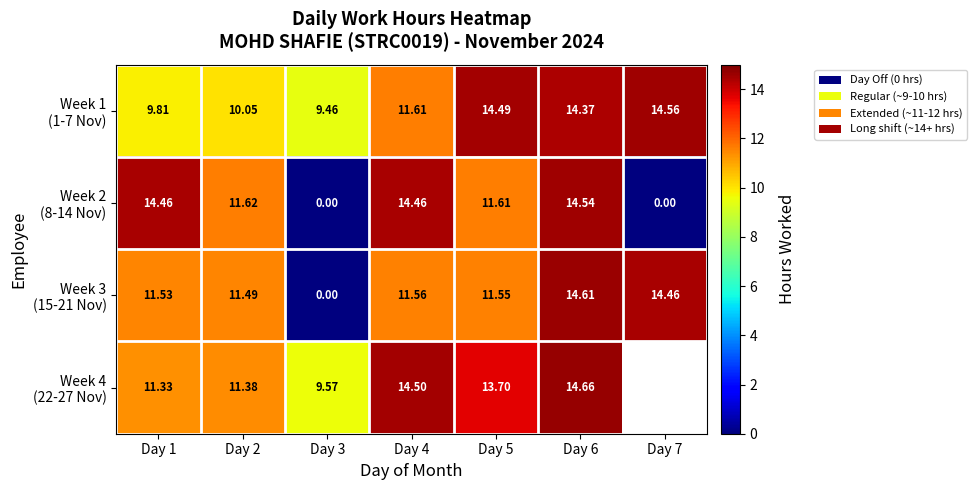

How many data points in Week 3 (15-21 Nov) are above 11?

6